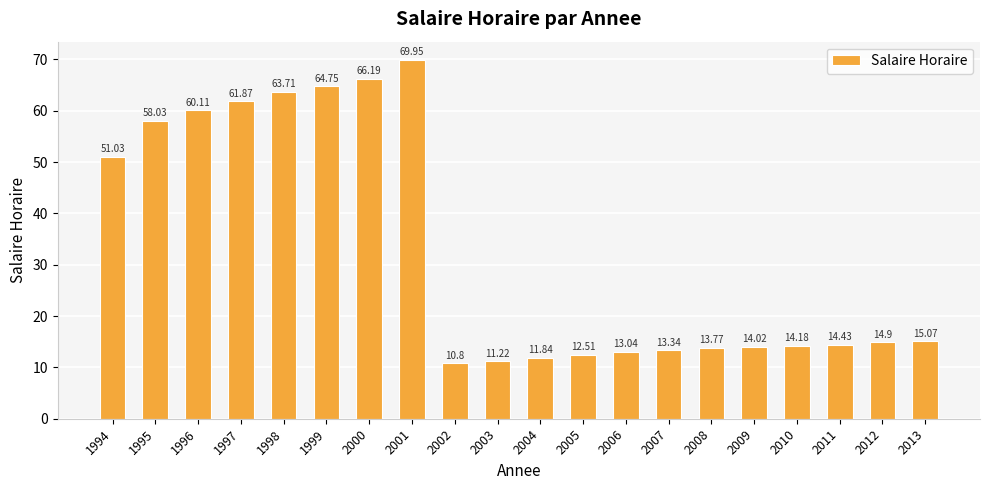

Which has a higher value, 1996 or 2002?

1996